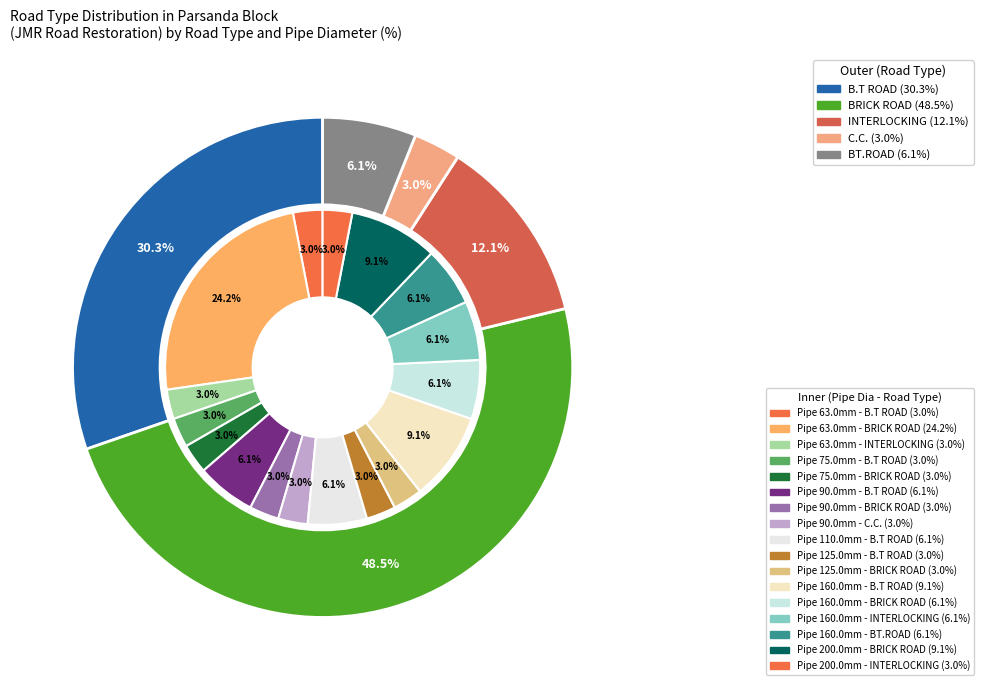

What percentage is the C.C. slice, to the nearest percent?

3%